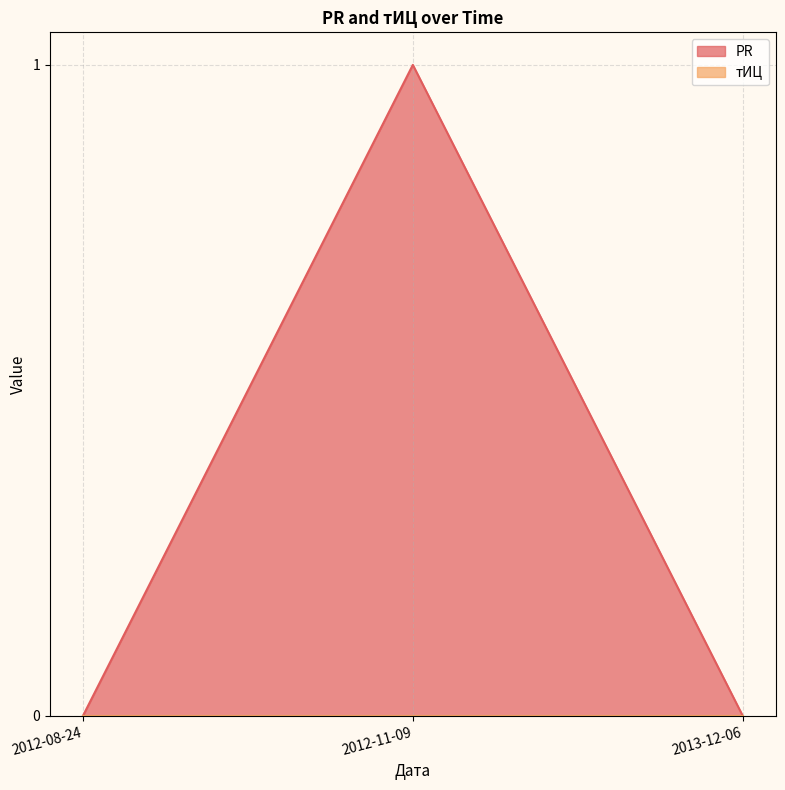

What is the maximum value shown in the chart?

1